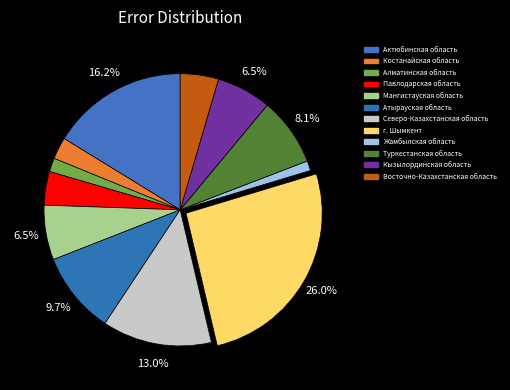

What percentage is the Северо-Казахстанская область slice, to the nearest percent?

13%